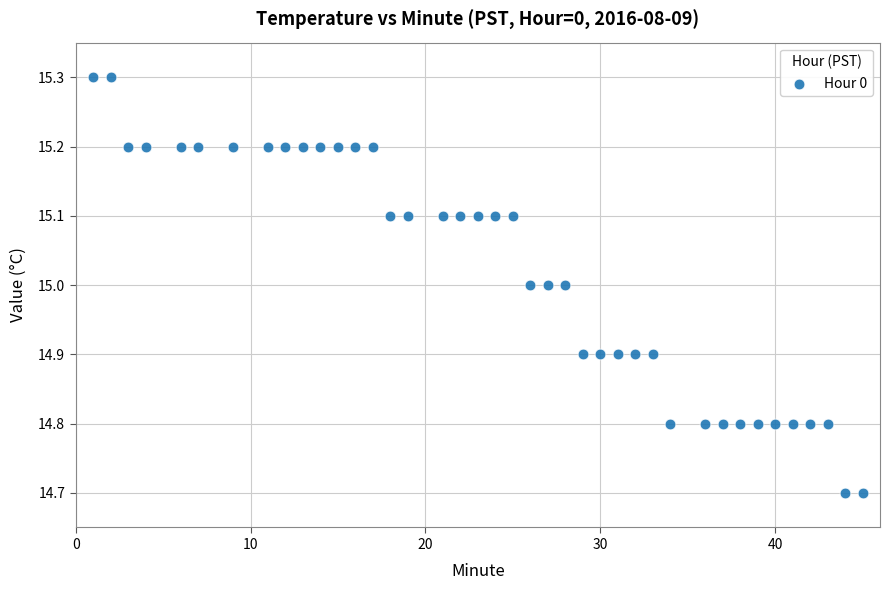

What is the range of X values (max minus min)?

44.0